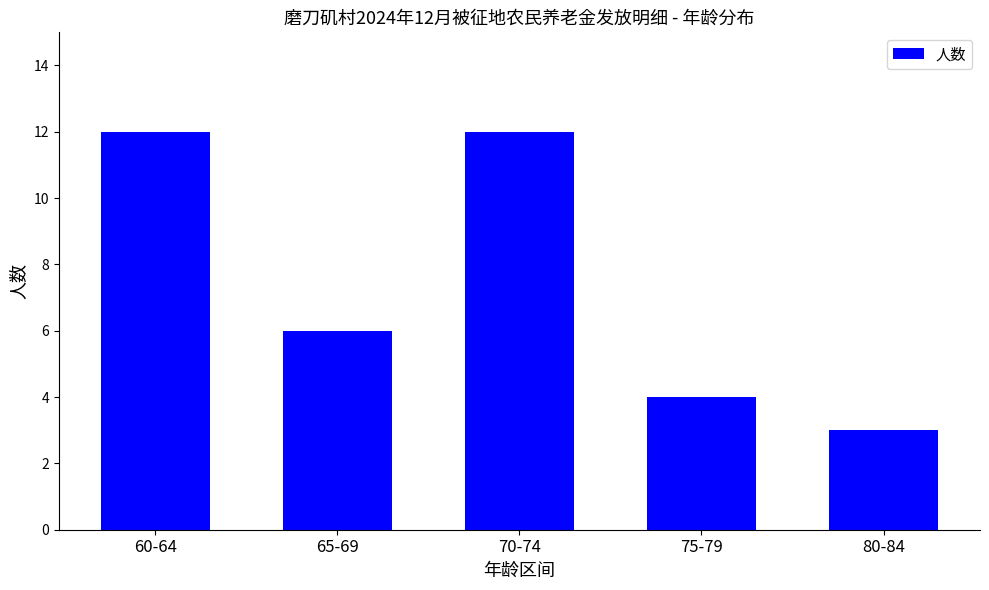

What is the smallest value displayed?

3